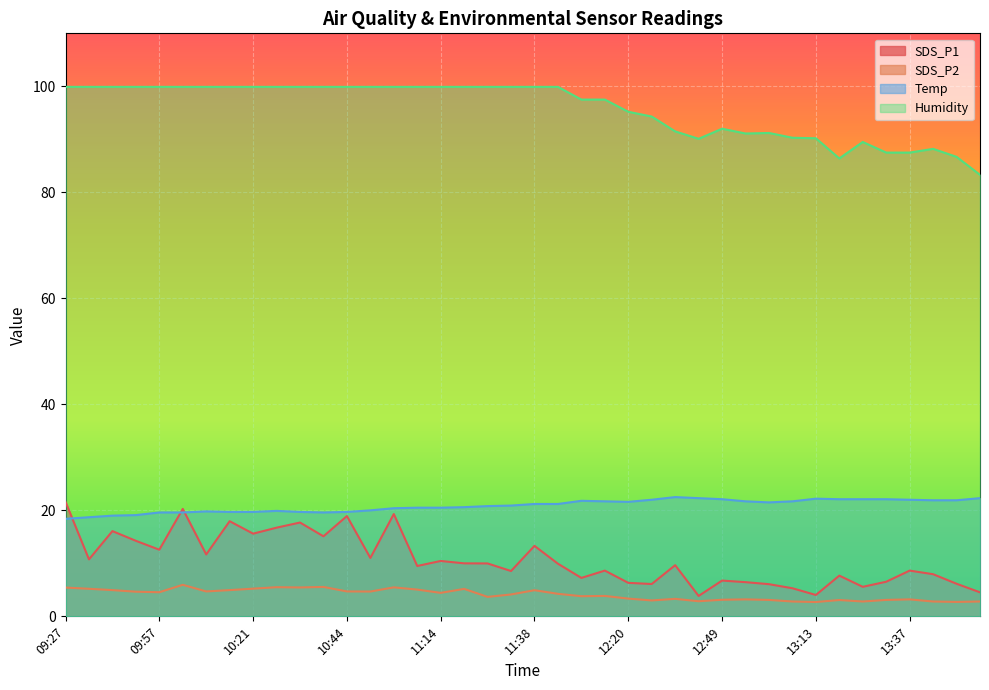

How many lines are shown in the chart?

4